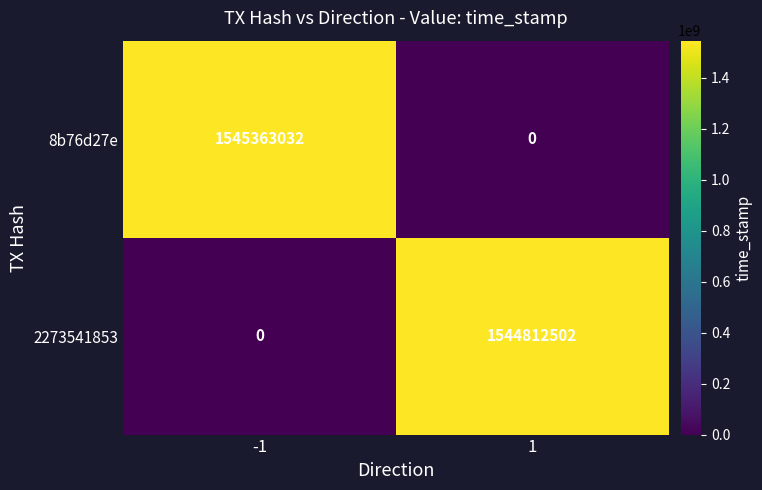

What is the total value across all series at 1?

1544812502